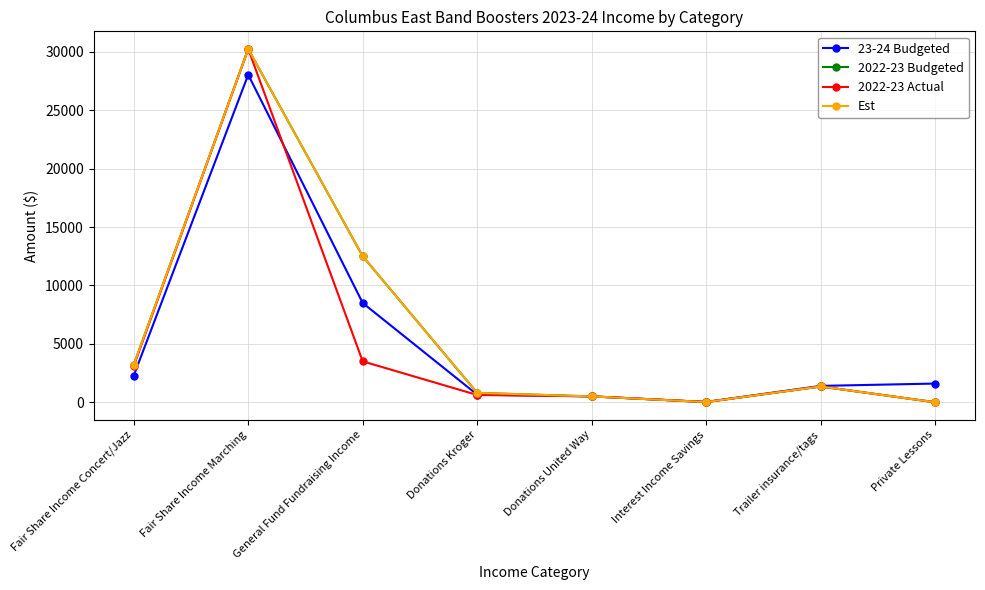

Is this an area chart (filled region under the line)?

No